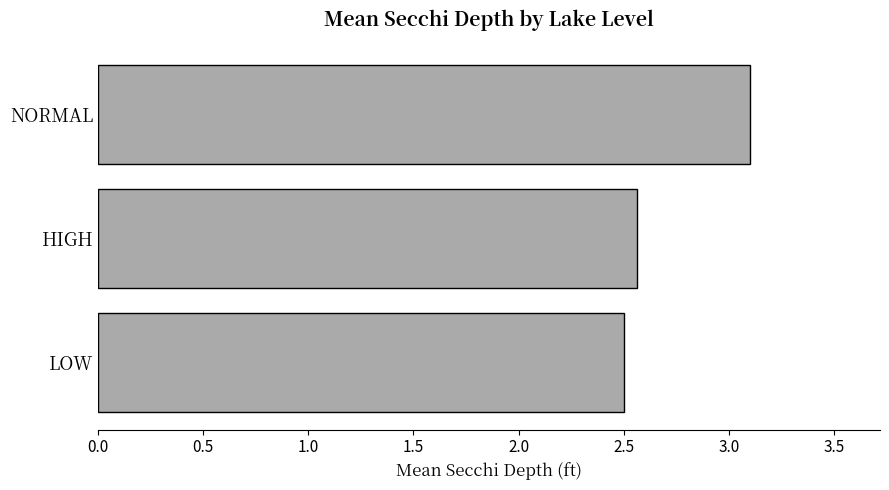

How many distinct data groups are displayed?

1